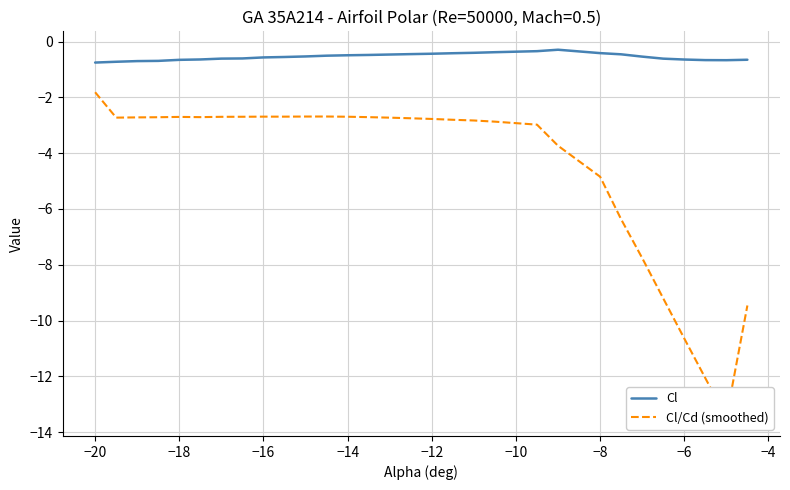

What is the average value of the Cl series?

-0.5